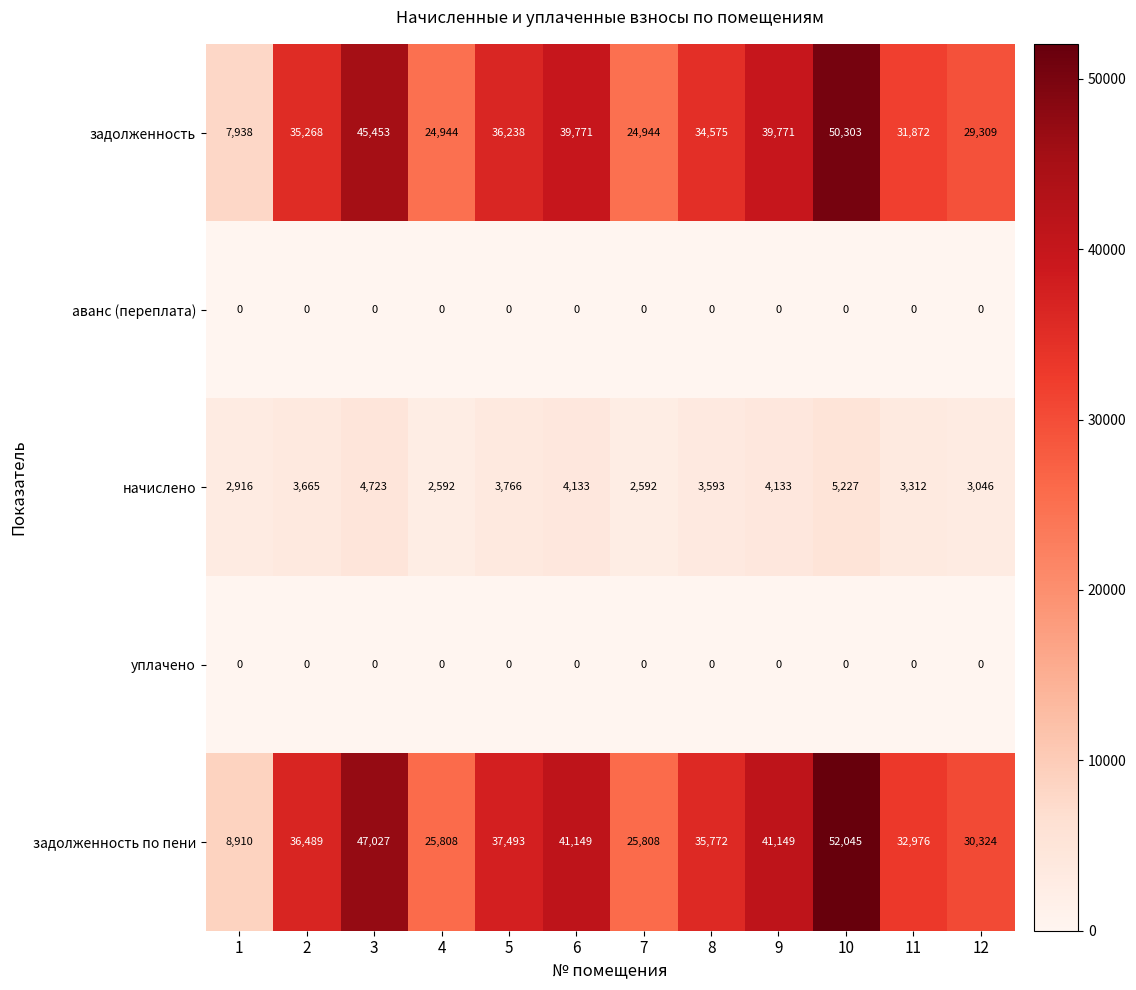

Which series has the widest spread of values?

задолженность по пени